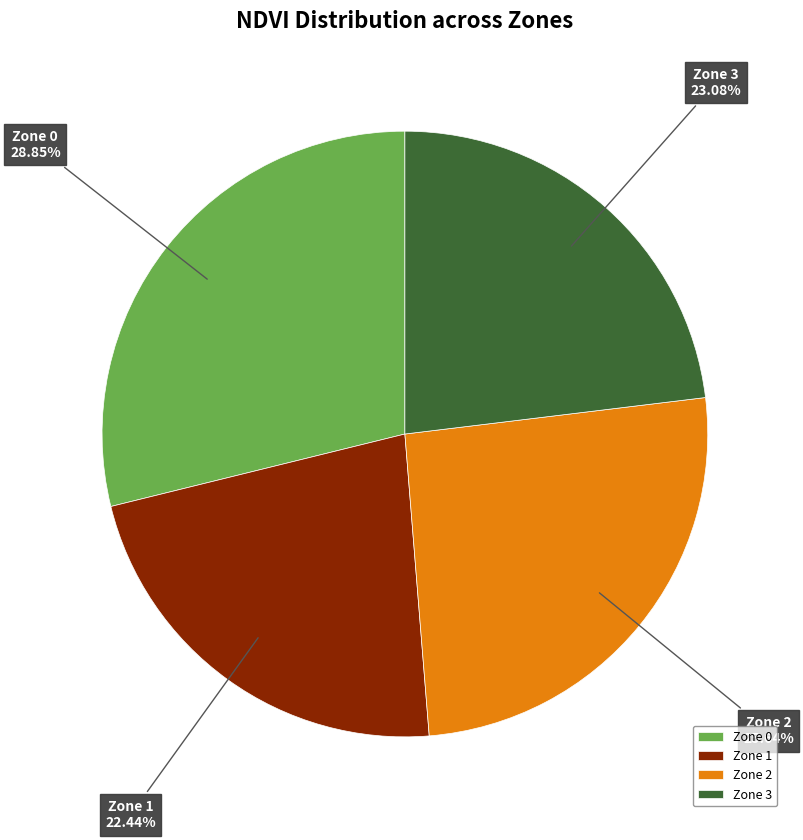

Which category has the smallest portion of the pie?

Zone 1